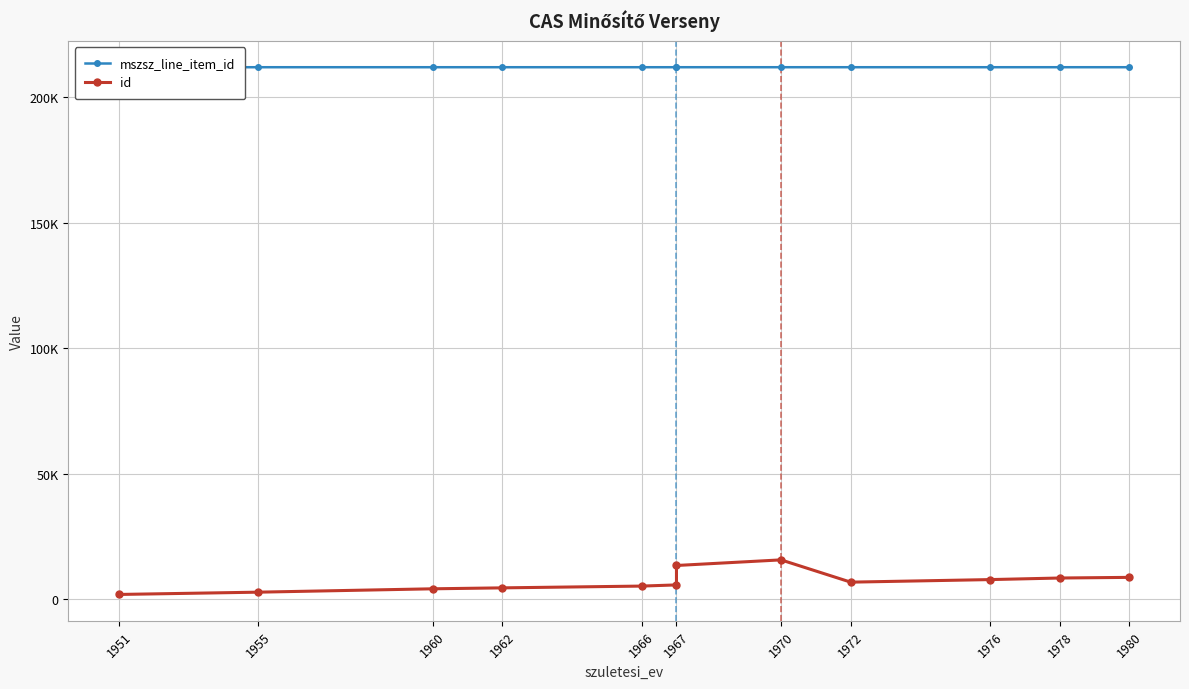

Which category has the lowest value across all series?

1951